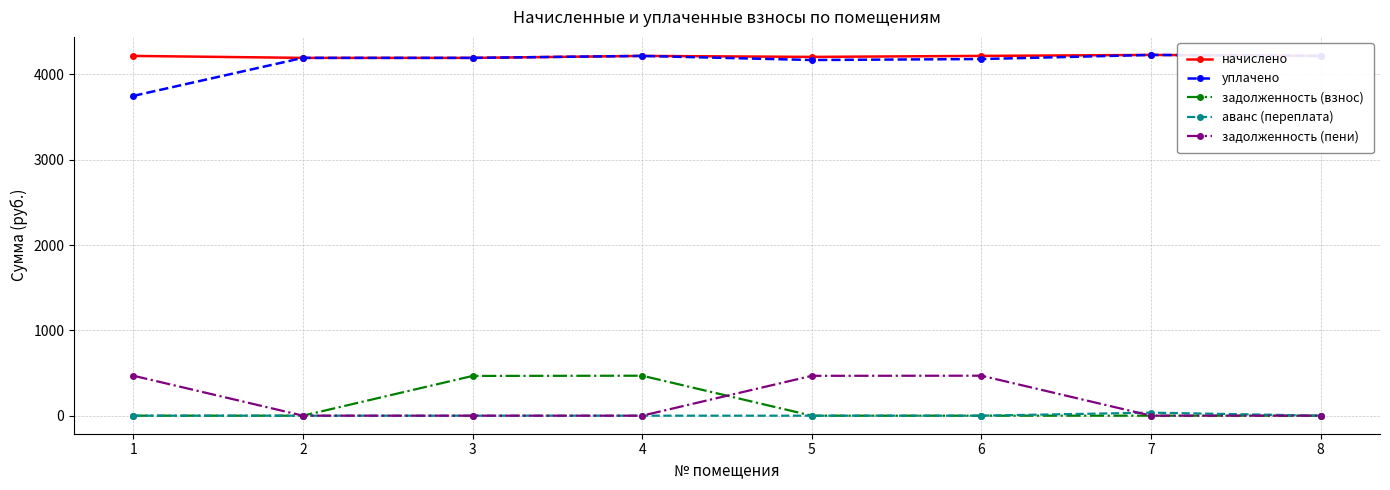

What is the minimum value for начислено?

4193.3